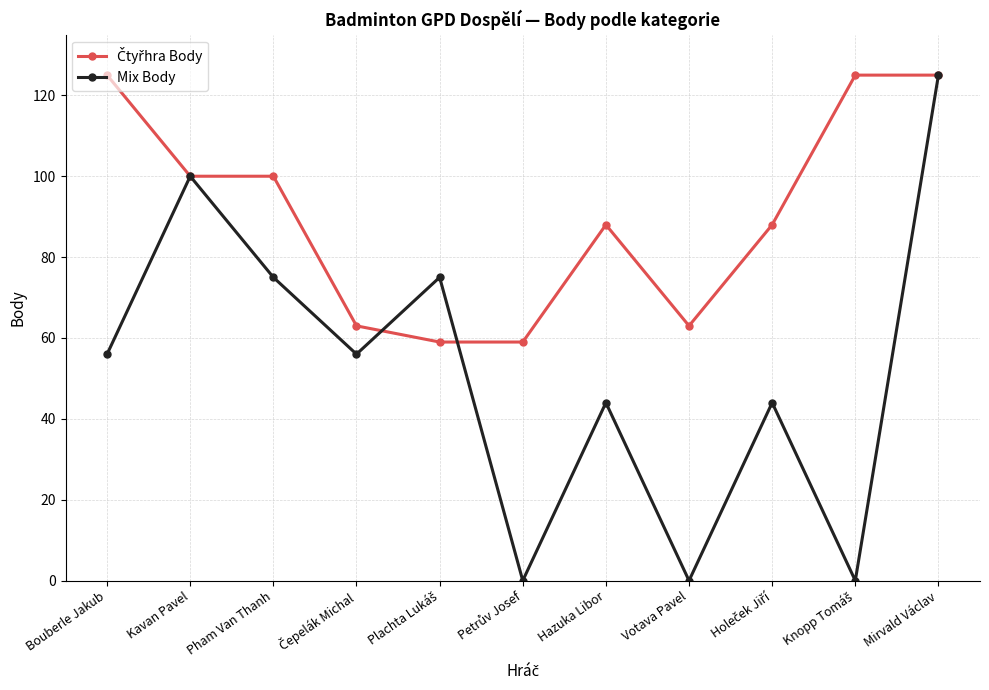

Between Pham Van Thanh and Votava Pavel, which series saw the biggest shift?

Mix Body